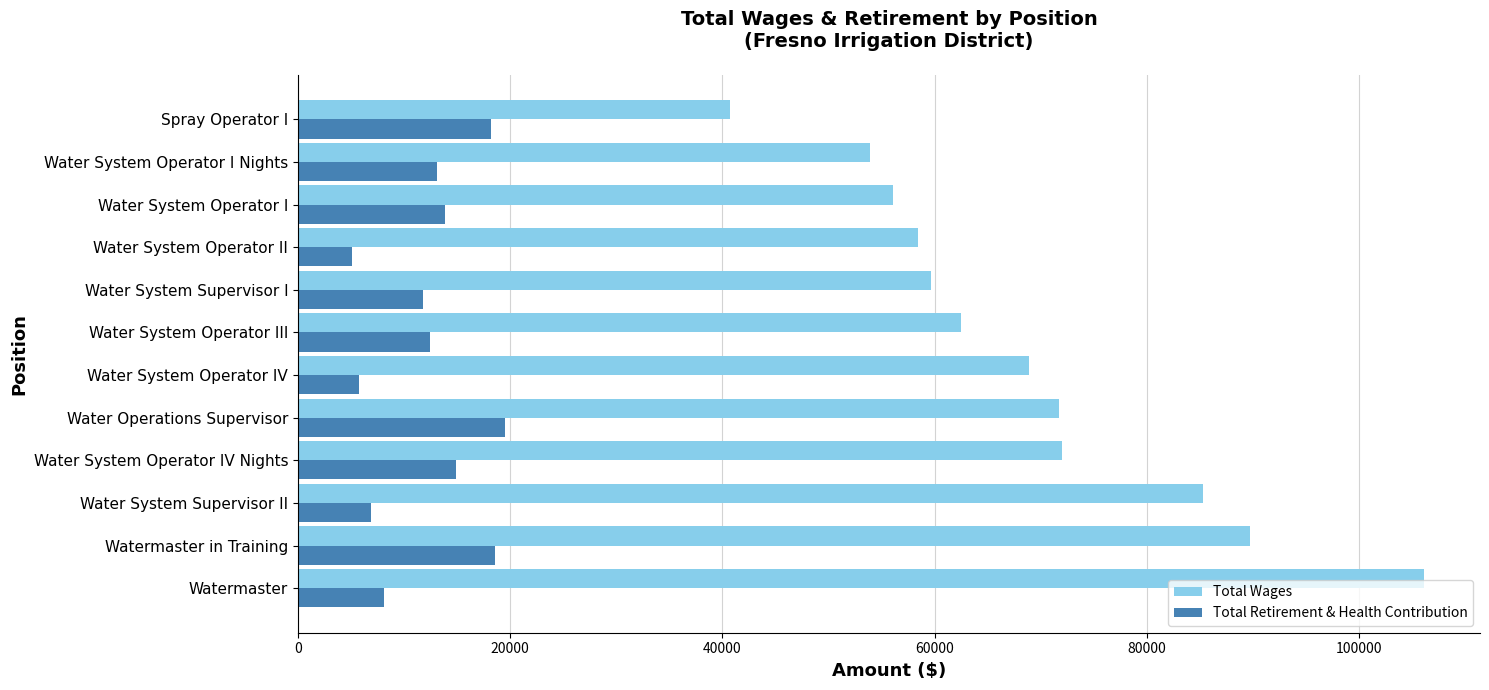

What is the average value of the Total Wages series?

68731